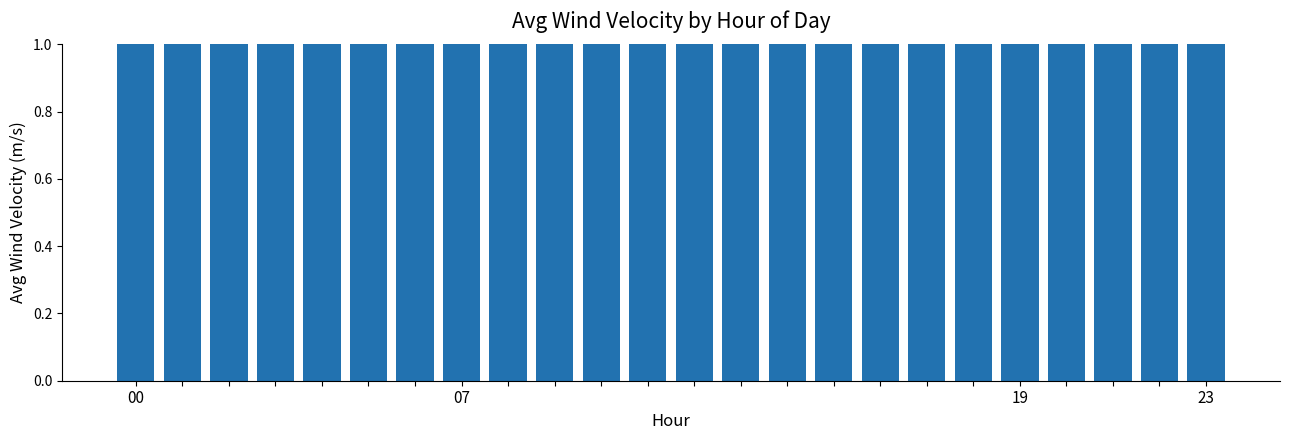

What is the label of the 11th bar from the right?

13